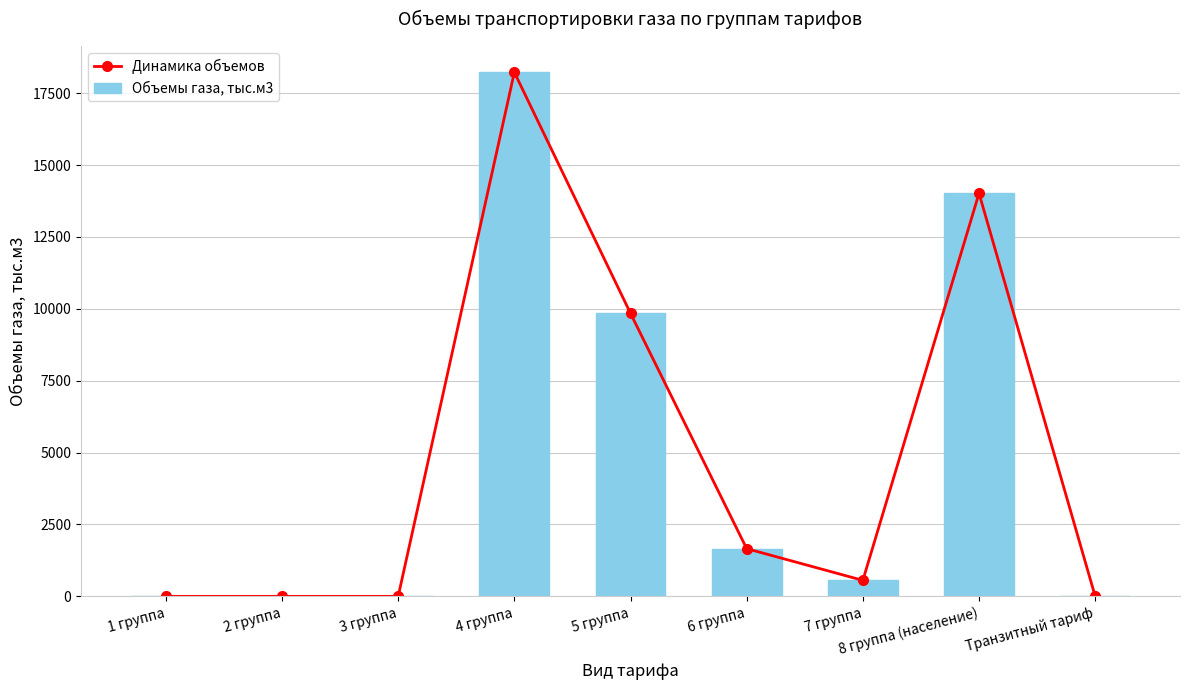

What is the label of the 4th bar from the right?

6 группа